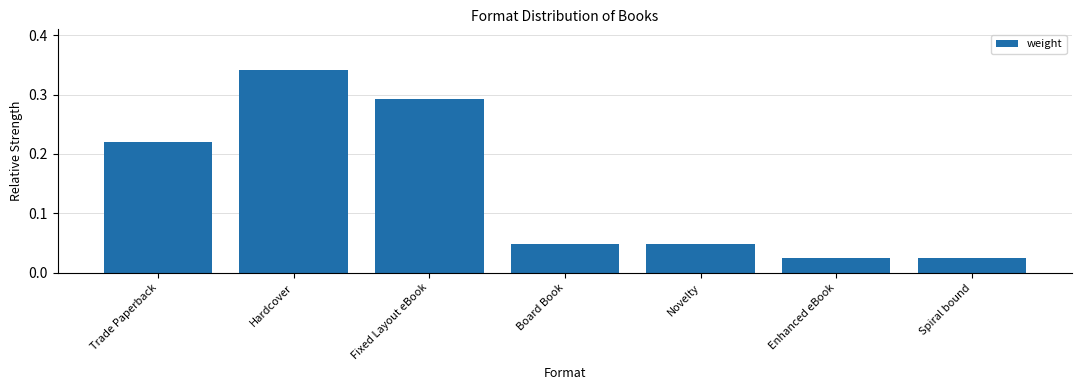

Which category has the highest value across all series?

Hardcover